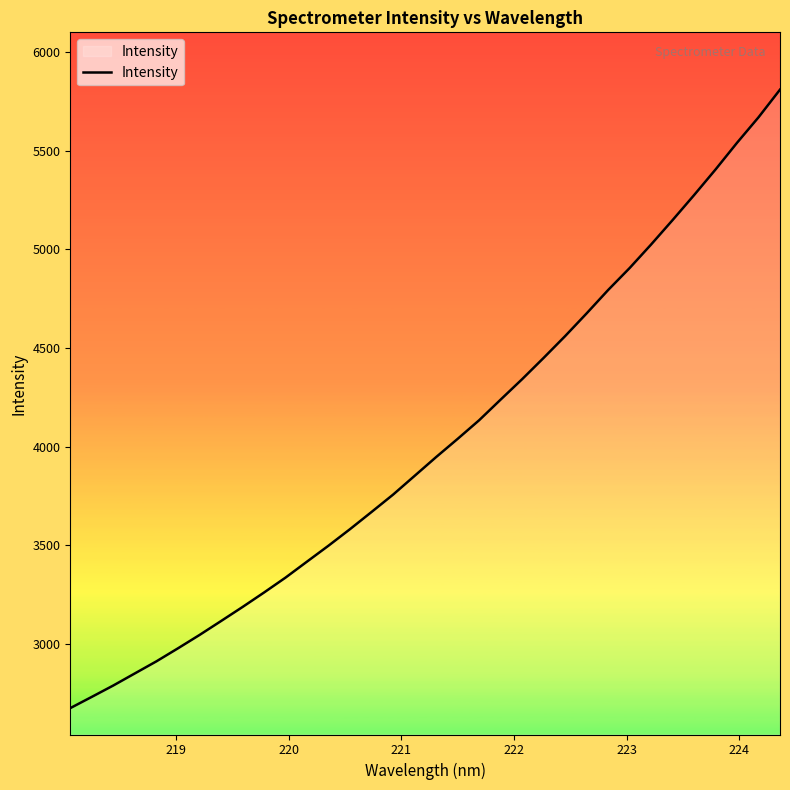

What is the minimum value shown in the chart?

2674.3